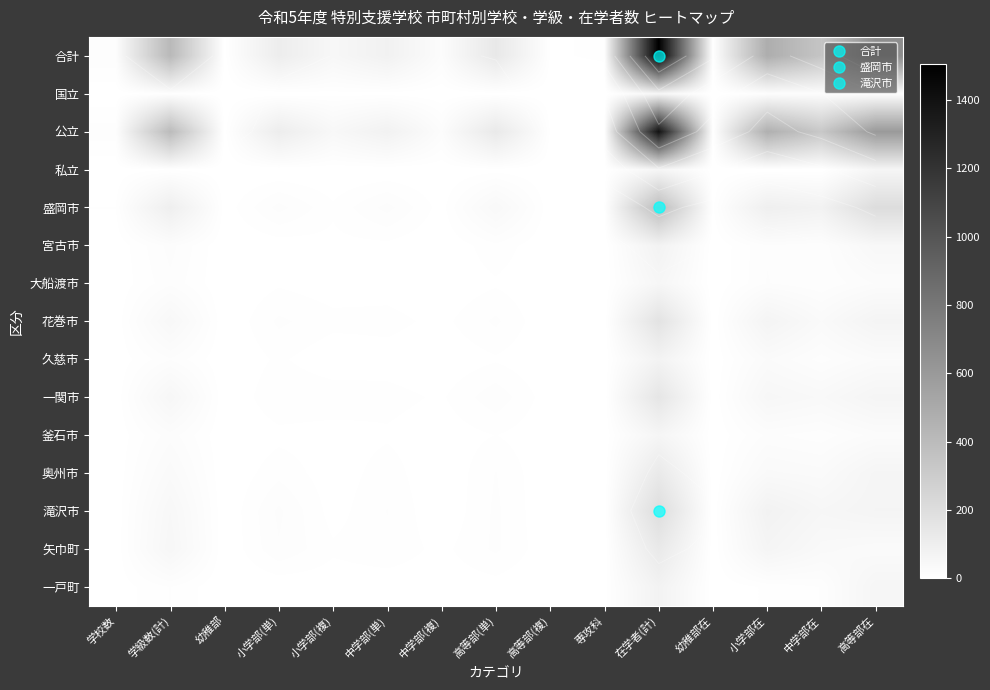

Rank the series by their maximum value, from highest to lowest.

合計, 公立, 盛岡市, 滝沢市, 花巻市, 一関市, 矢巾町, 奥州市, 一戸町, 宮古市, 久慈市, 釜石市, 私立, 大船渡市, 国立